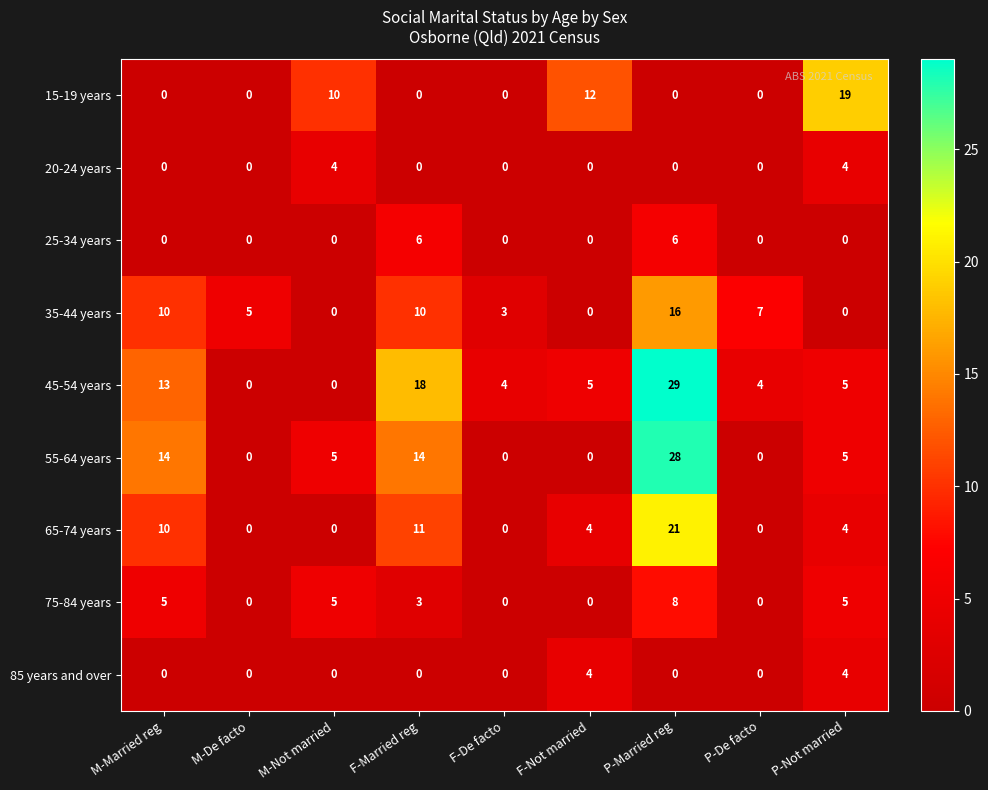

The 65-74 years series shows 4 at P-Not married. True or false?

True